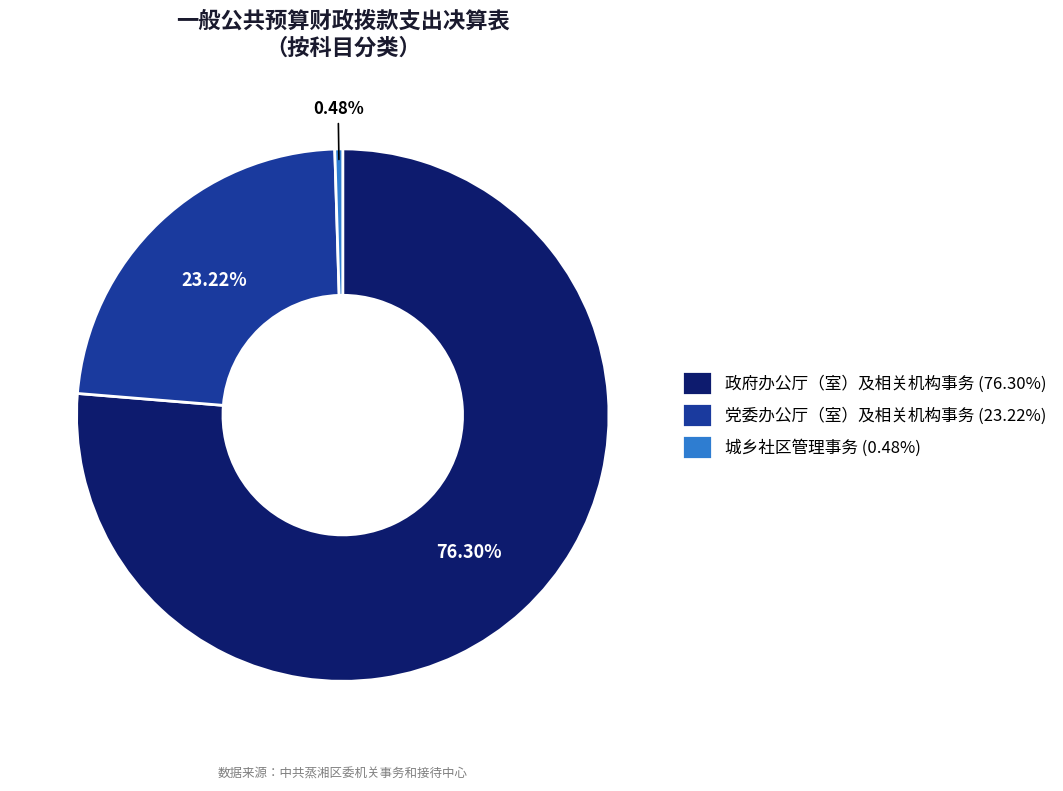

How many segments does this pie chart have?

3